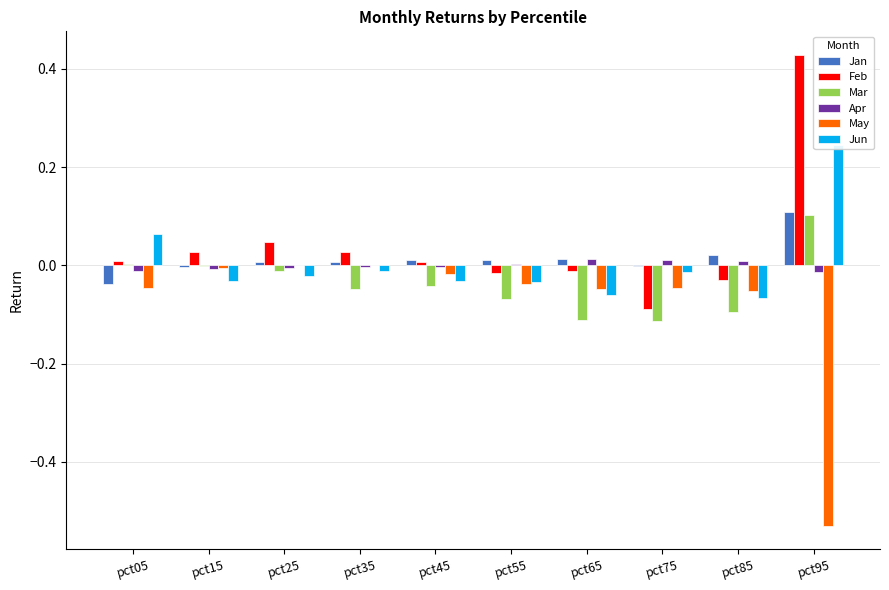

How many data points does each series have?

10